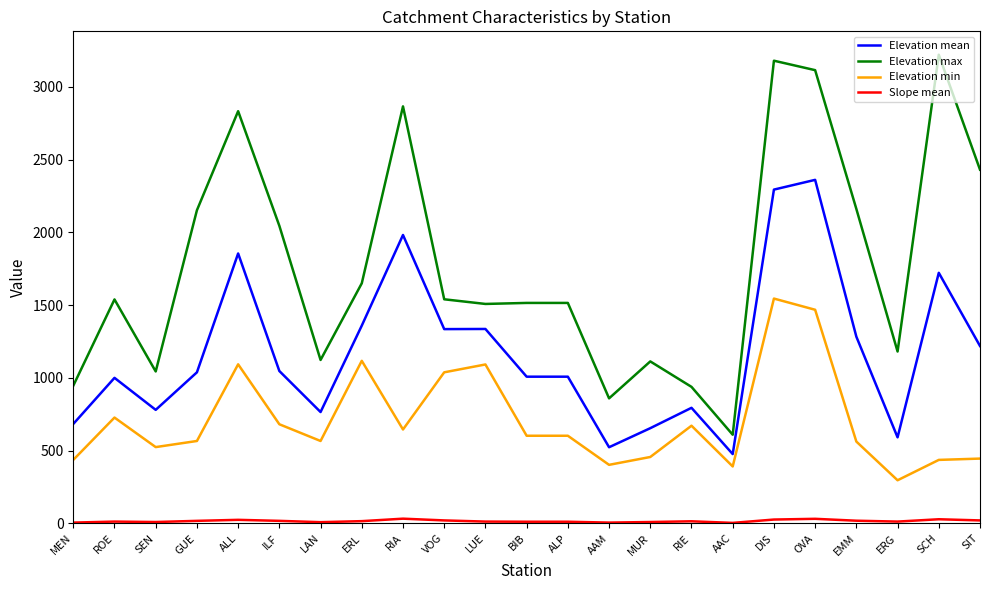

True or false: Elevation mean and Elevation max cross at least once.

False